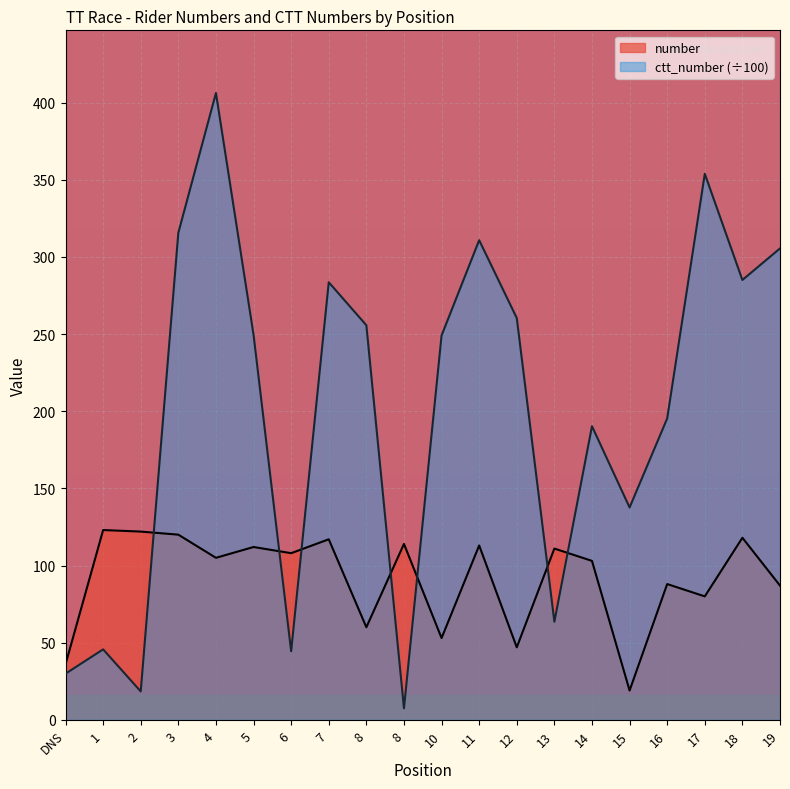

The value of number at DNS is 36.0. True or false?

True